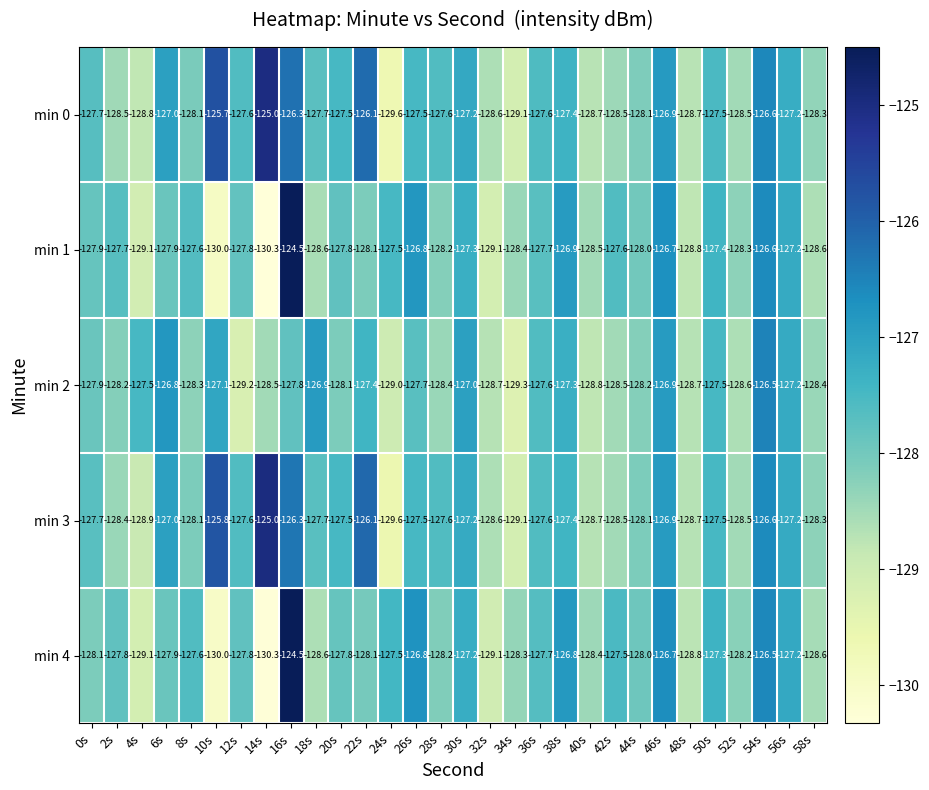

The min 4 series shows -124.5 at 16s. True or false?

True